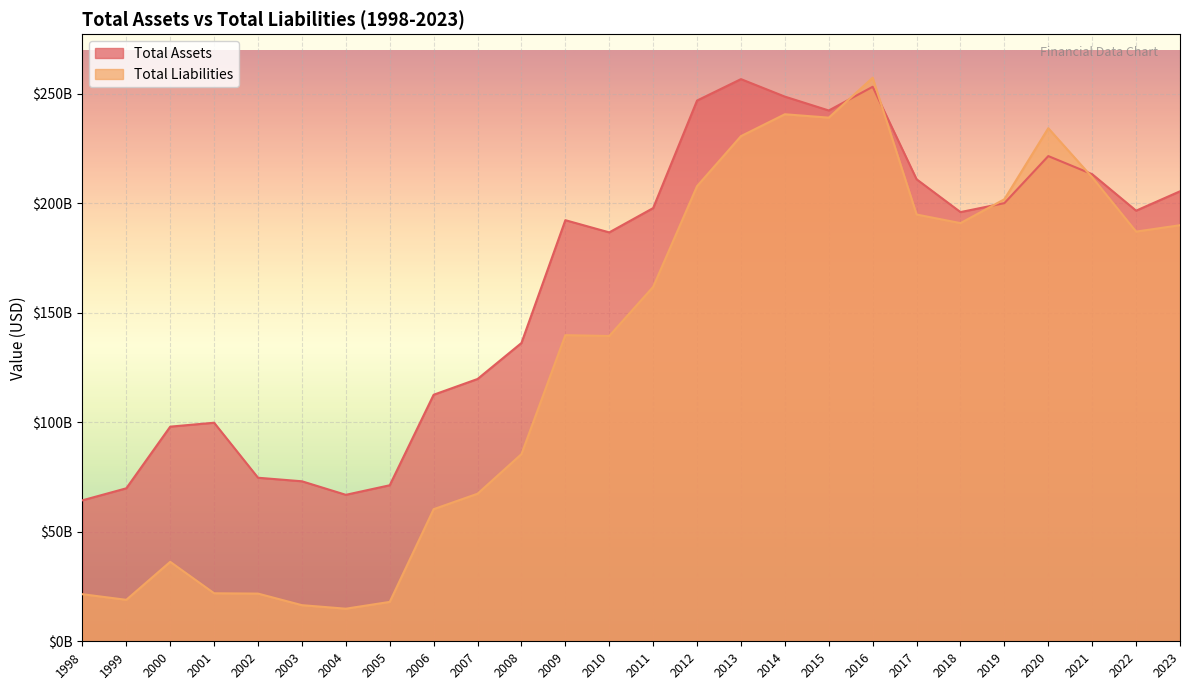

Where is the first local minimum for Total Assets?

2004